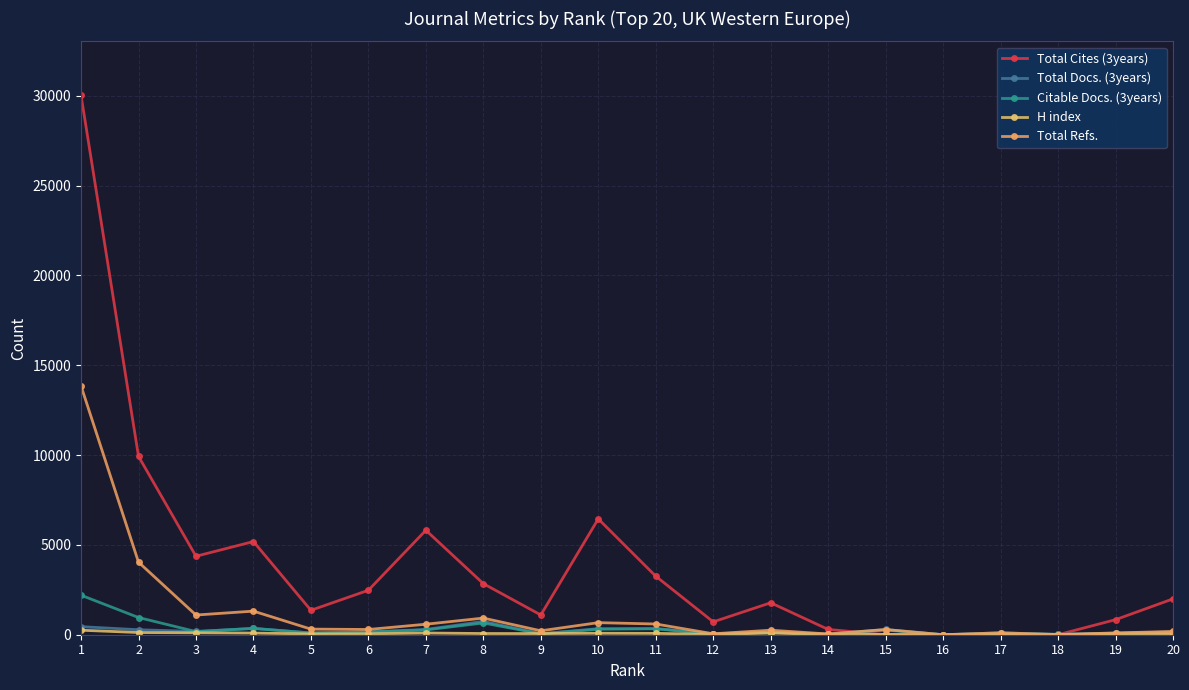

Between 10 and 6, which is larger?

10